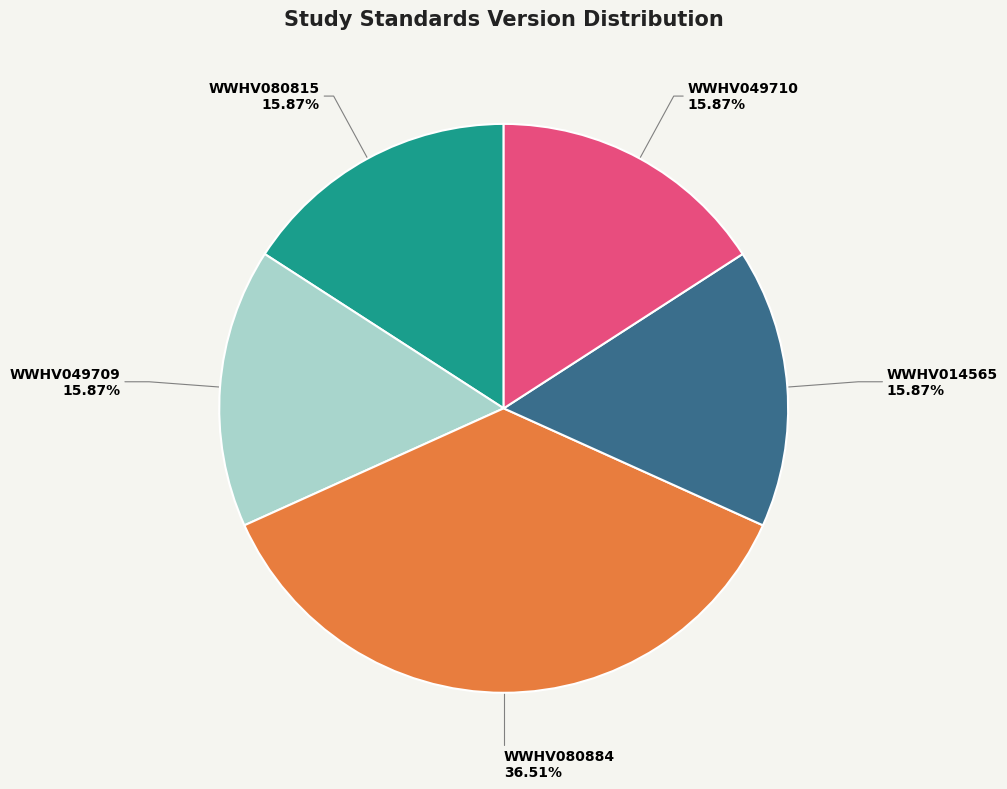

Do WWHV080815 and WWHV080884 together represent more than half of the pie?

Yes